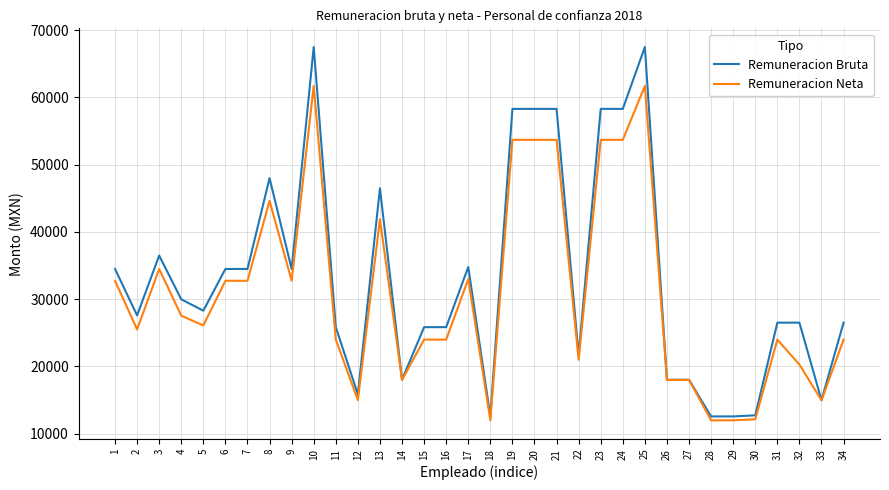

What is the lowest value of the Remuneracion Bruta series?

12576.8